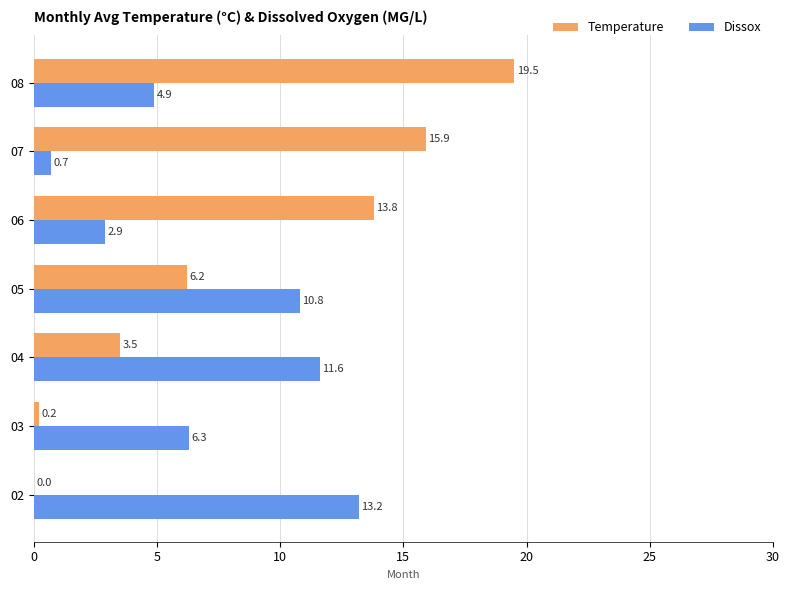

What is the highest value of the Temperature series?

19.5